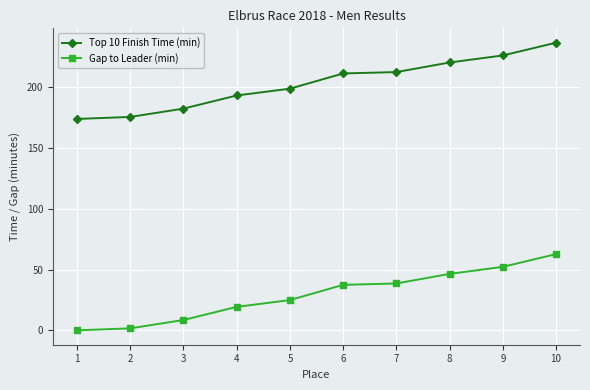

Rank the series at 5 from lowest to highest value.

Gap to Leader (min), Top 10 Finish Time (min)